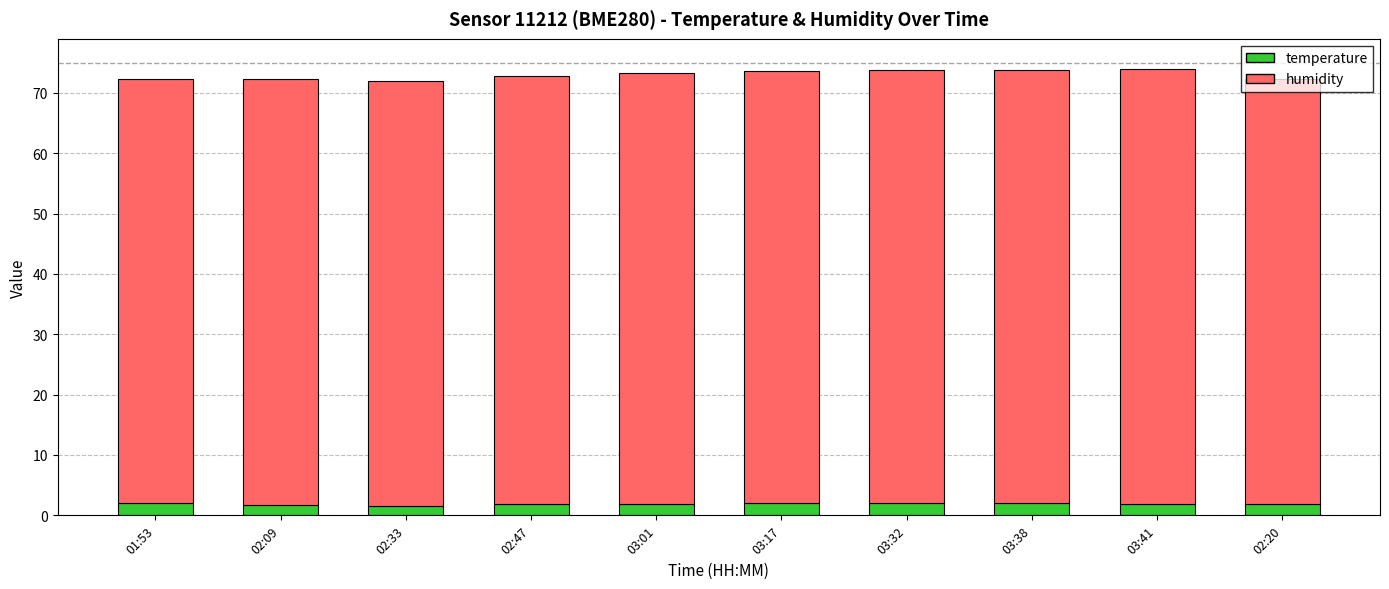

What is the sum of the temperature values at 01:53 and 03:41?

4.0